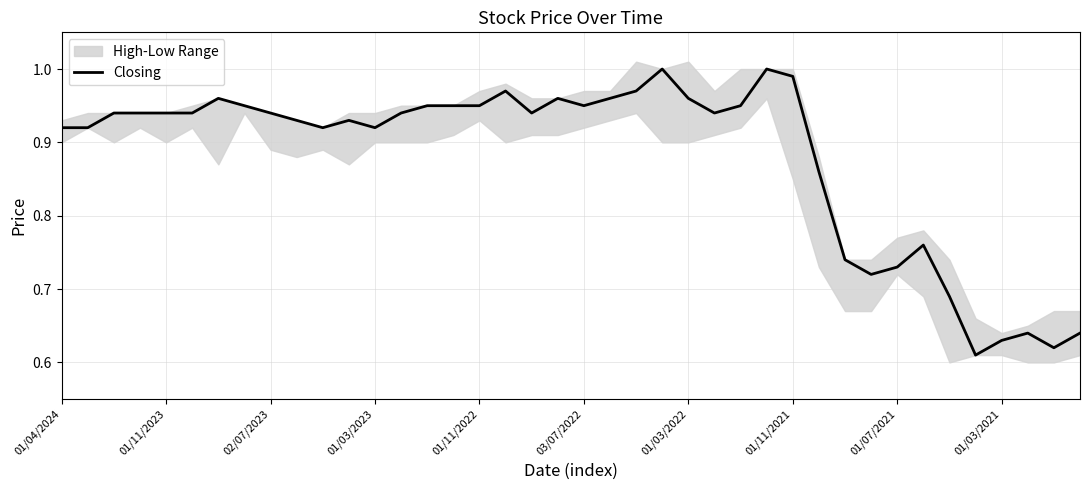

What is the value of the 32nd point from the left?

0.7